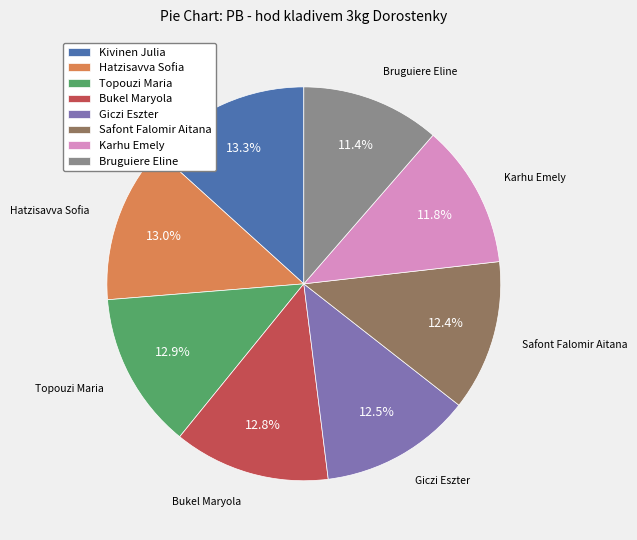

Is it true that Karhu Emely is 12% of the pie?

True